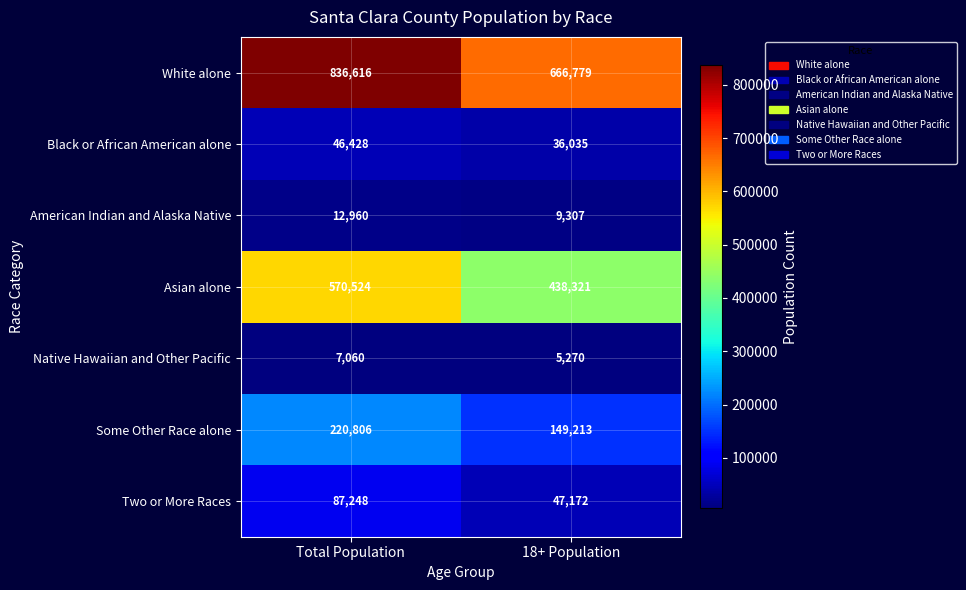

At 18+ Population, list the series in order from smallest to largest.

Native Hawaiian and Other Pacific, American Indian and Alaska Native, Black or African American alone, Two or More Races, Some Other Race alone, Asian alone, White alone